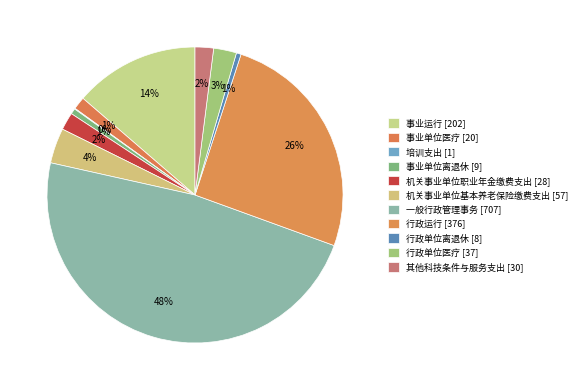

How many segments does this pie chart have?

11